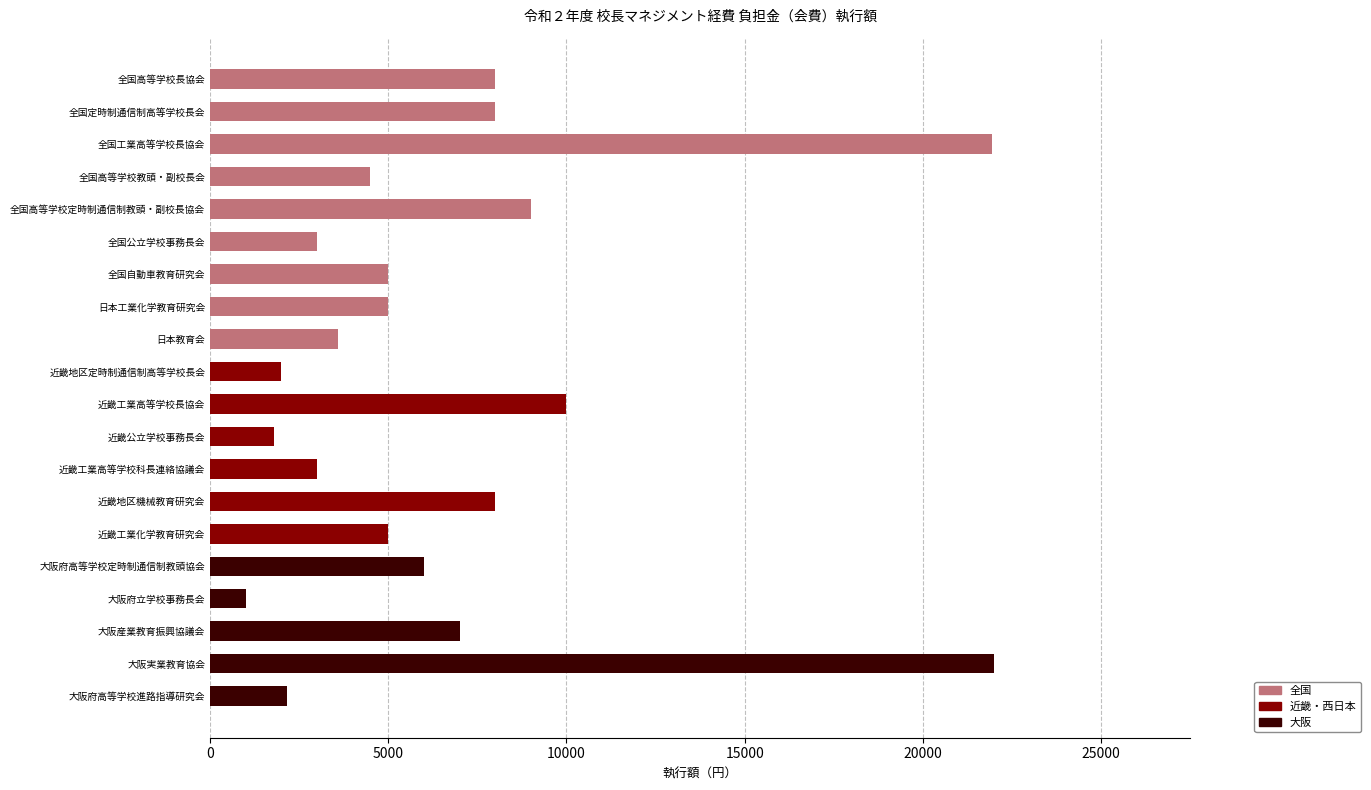

What is the approximate value of 全国 at 全国公立学校事務長会?

3000